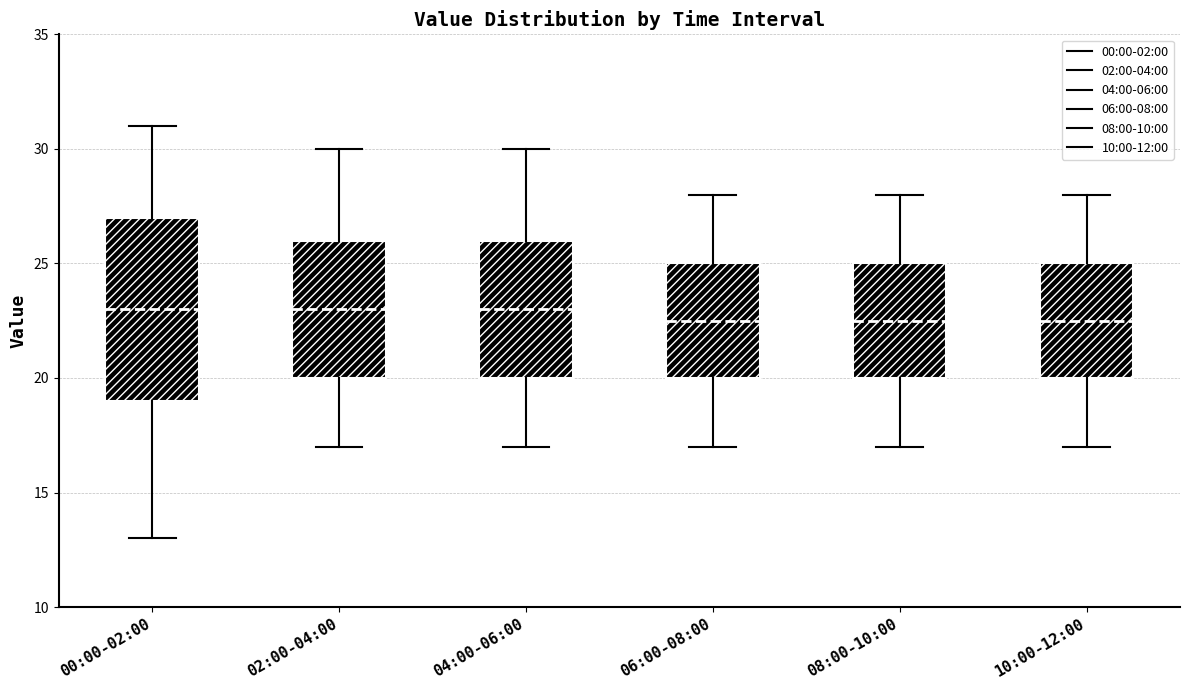

Which box is the tallest, from its lower edge to its upper edge?

00:00-02:00